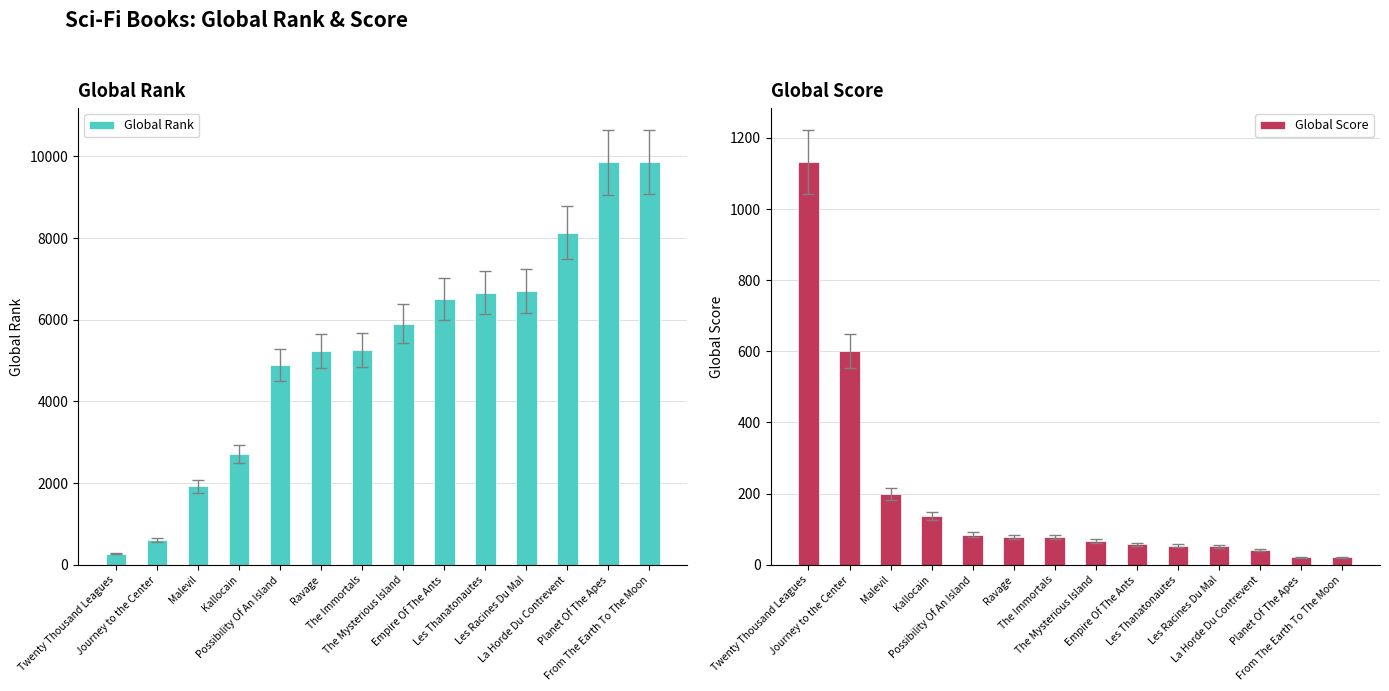

Which series has the largest total across all categories?

Global Rank